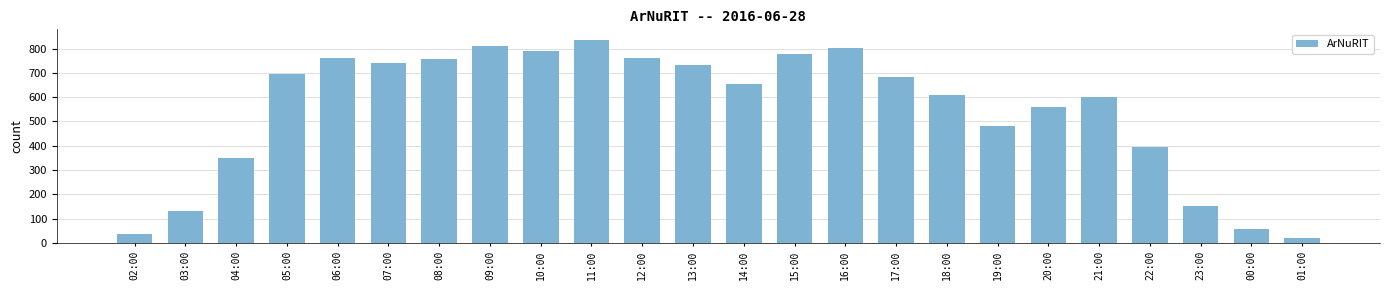

How many data points does each series have?

24